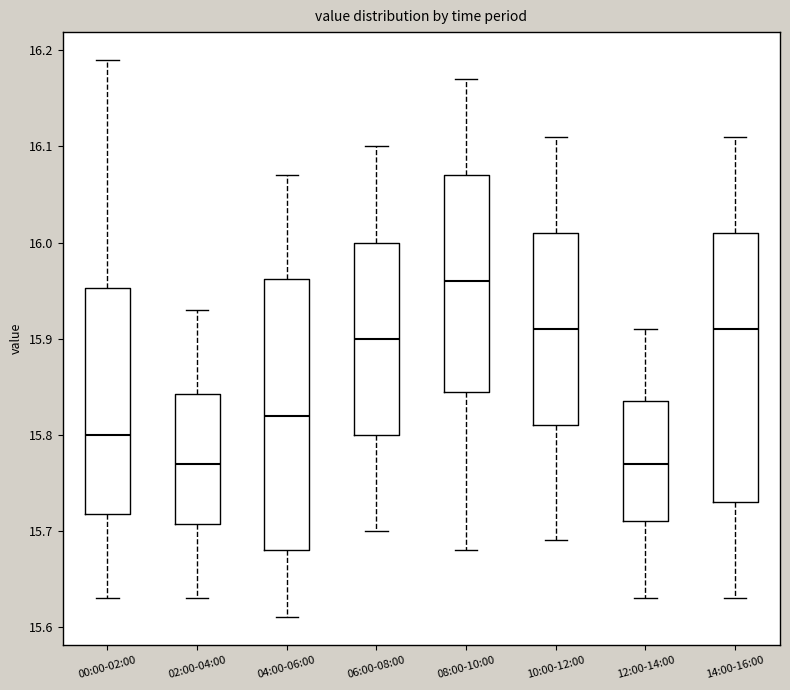

Reading left to right, read every box against the y-axis: the position of its median line, the range the box covers, and the ends of its whiskers. The values are not printed on the chart, so give them approximately, as read against the axis.

00:00-02:00: median 15.80, box 15.72 to 15.95, whiskers 15.63 to 16.19
02:00-04:00: median 15.77, box 15.71 to 15.84, whiskers 15.63 to 15.93
04:00-06:00: median 15.82, box 15.68 to 15.96, whiskers 15.61 to 16.07
06:00-08:00: median 15.90, box 15.80 to 16.00, whiskers 15.70 to 16.10
08:00-10:00: median 15.96, box 15.85 to 16.07, whiskers 15.68 to 16.17
10:00-12:00: median 15.91, box 15.81 to 16.01, whiskers 15.69 to 16.11
12:00-14:00: median 15.77, box 15.71 to 15.84, whiskers 15.63 to 15.91
14:00-16:00: median 15.91, box 15.73 to 16.01, whiskers 15.63 to 16.11